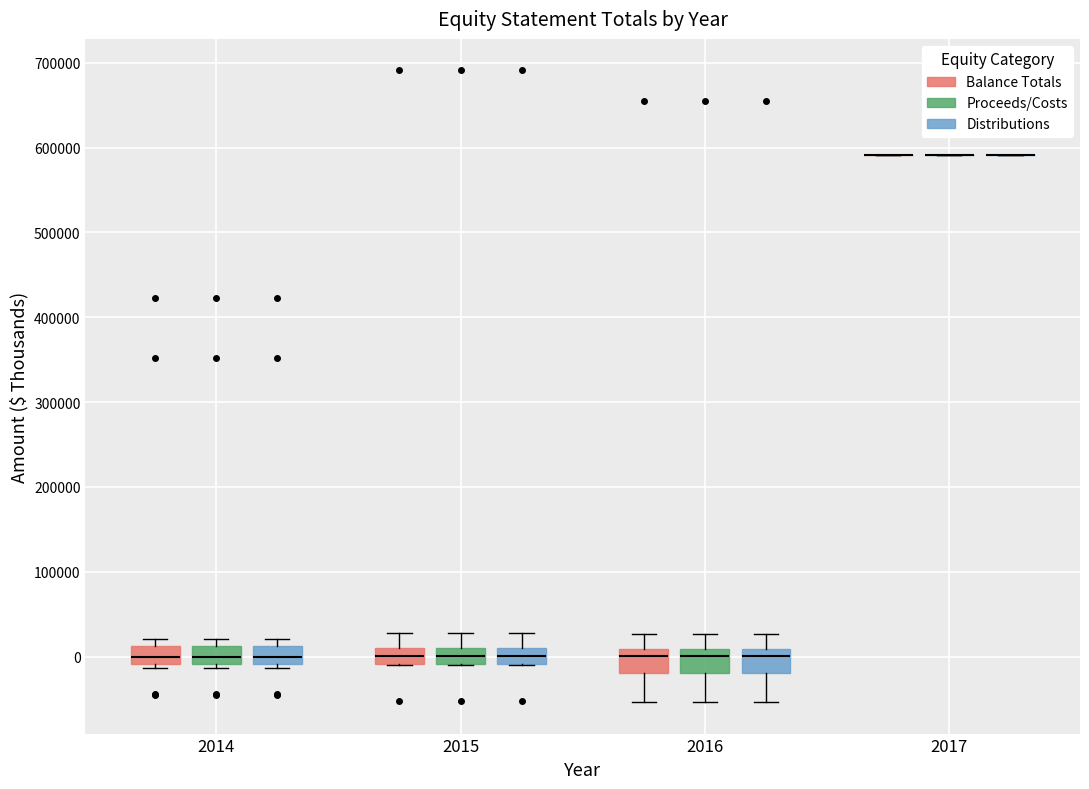

Reading left to right, read every box against the y-axis: the position of its median line, the range the box covers, and the ends of its whiskers. The values are not printed on the chart, so give them approximately, as read against the axis.

2014 (Balance Totals): median 0, box -10000 to 10000, whiskers -10000 (just below the box's lower edge) to 20000
2014 (Proceeds/Costs): median 0, box -10000 to 10000, whiskers -10000 (just below the box's lower edge) to 20000
2014 (Distributions): median 0, box -10000 to 10000, whiskers -10000 (just below the box's lower edge) to 20000
2015 (Balance Totals): median 0, box -10000 to 10000, whiskers -10000 to 30000
2015 (Proceeds/Costs): median 0, box -10000 to 10000, whiskers -10000 to 30000
2015 (Distributions): median 0, box -10000 to 10000, whiskers -10000 to 30000
2016 (Balance Totals): median 0, box -20000 to 10000, whiskers -50000 to 30000
2016 (Proceeds/Costs): median 0, box -20000 to 10000, whiskers -50000 to 30000
2016 (Distributions): median 0, box -20000 to 10000, whiskers -50000 to 30000
2017 (Balance Totals): box collapsed to a line at 590000, whiskers 590000 to 590000
2017 (Proceeds/Costs): box collapsed to a line at 590000, whiskers 590000 to 590000
2017 (Distributions): box collapsed to a line at 590000, whiskers 590000 to 590000